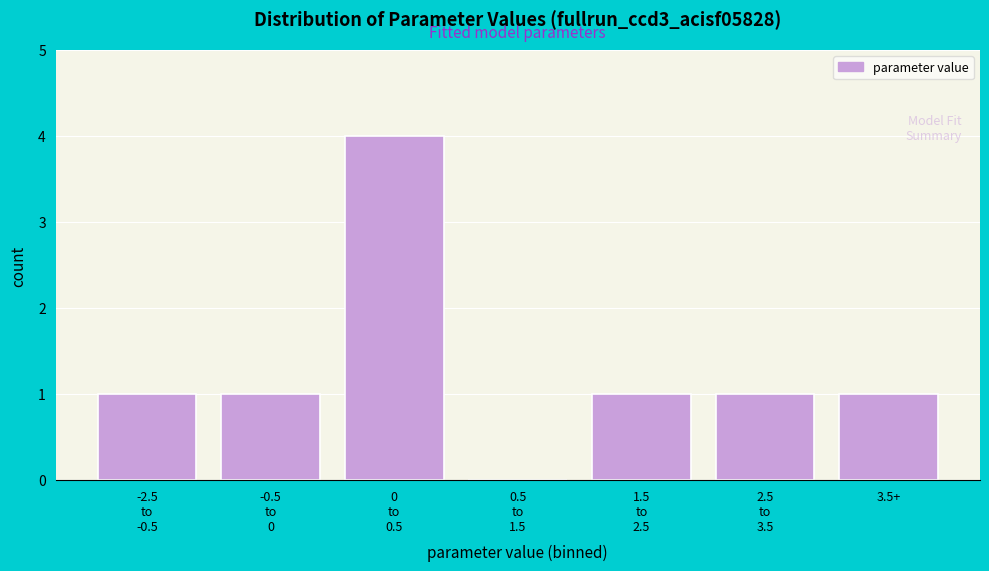

What is the greatest value displayed?

4